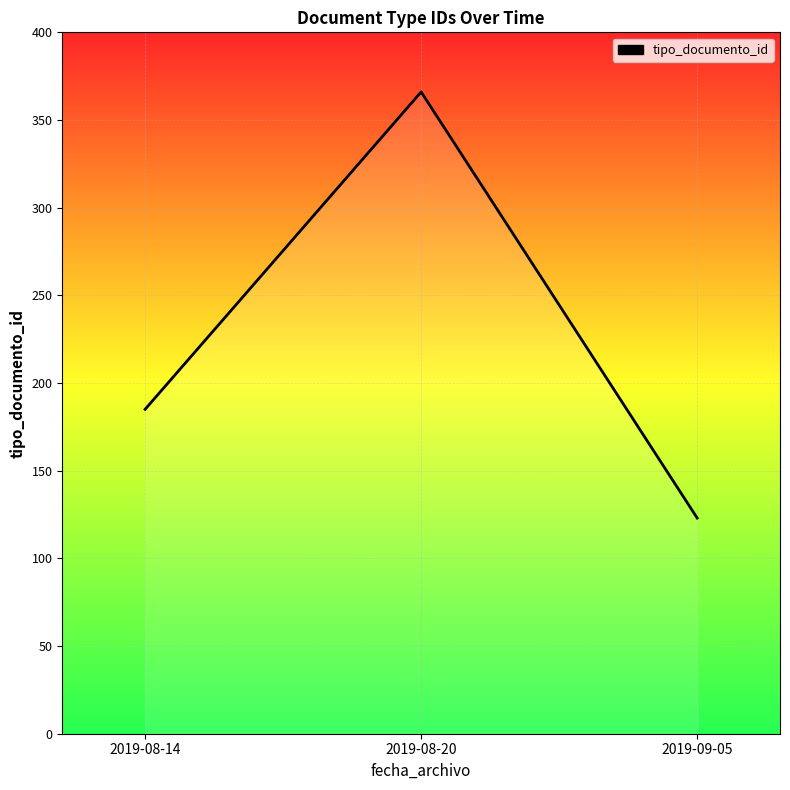

What is the difference between the second highest and minimum values?

62